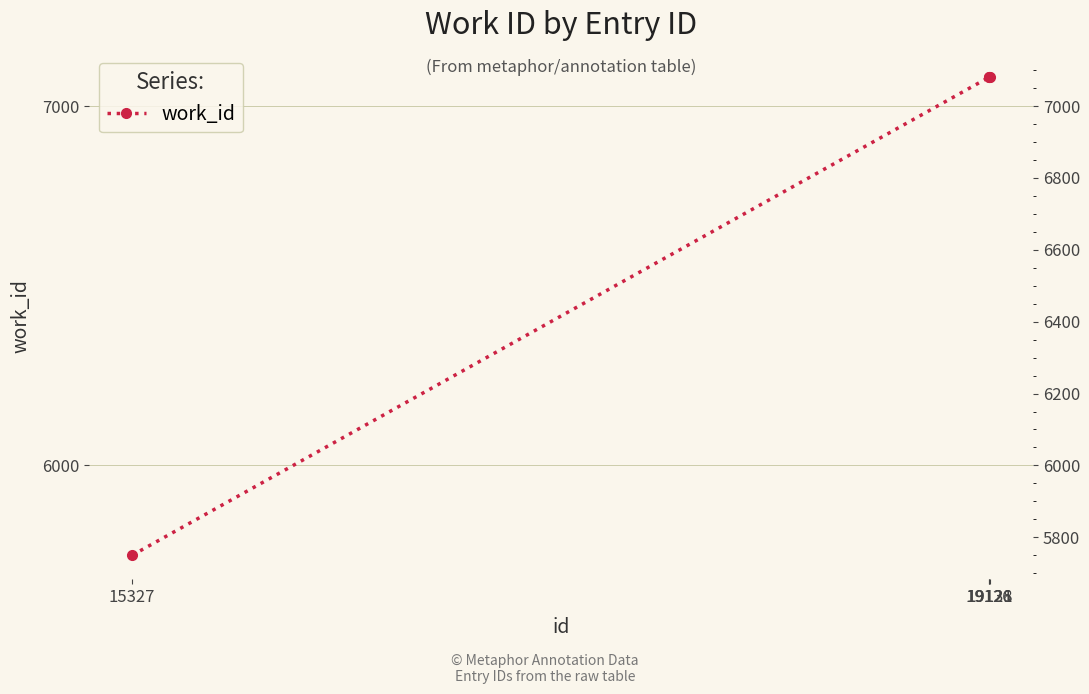

How many lines are shown in the chart?

1